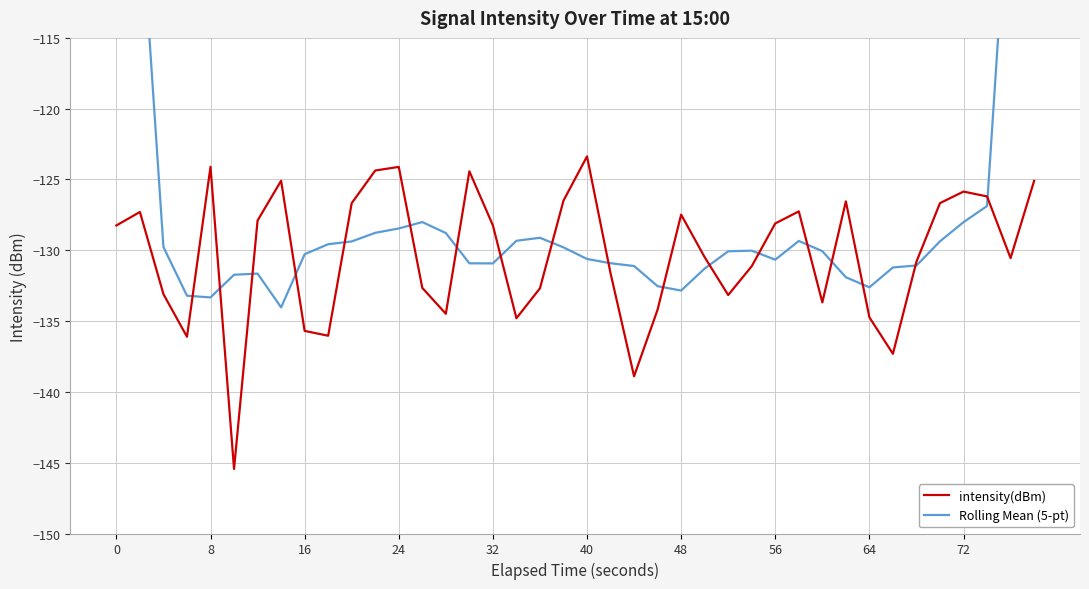

What is the maximum value for intensity(dBm)?

-123.4